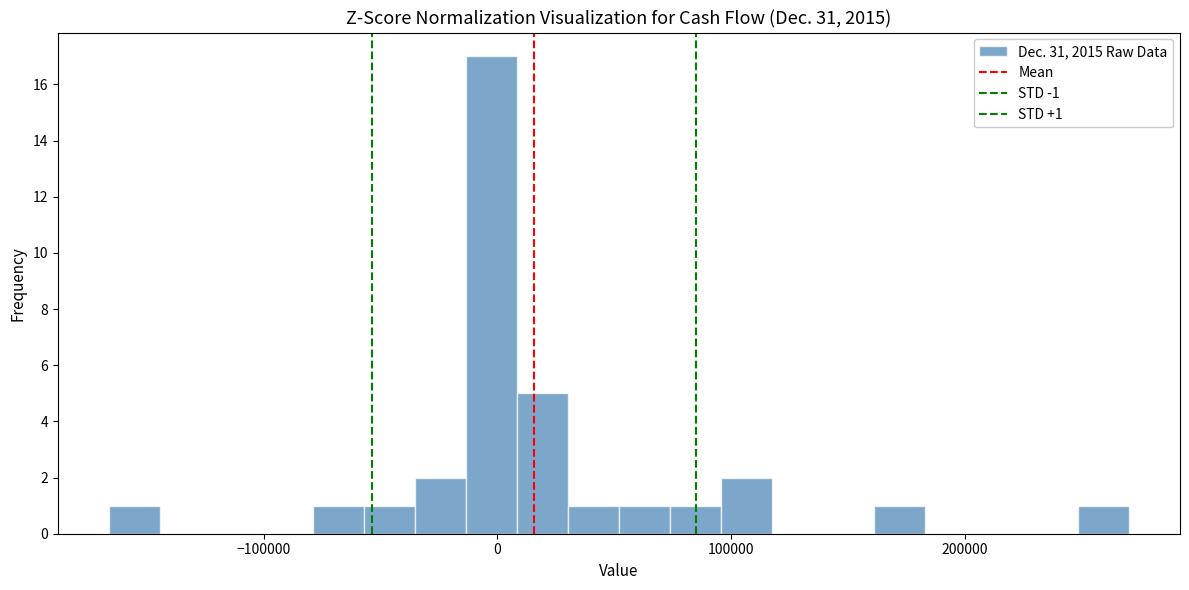

Around what value on the x-axis is the tallest bar? Give the approximate position of its centre, as read against the axis.

0